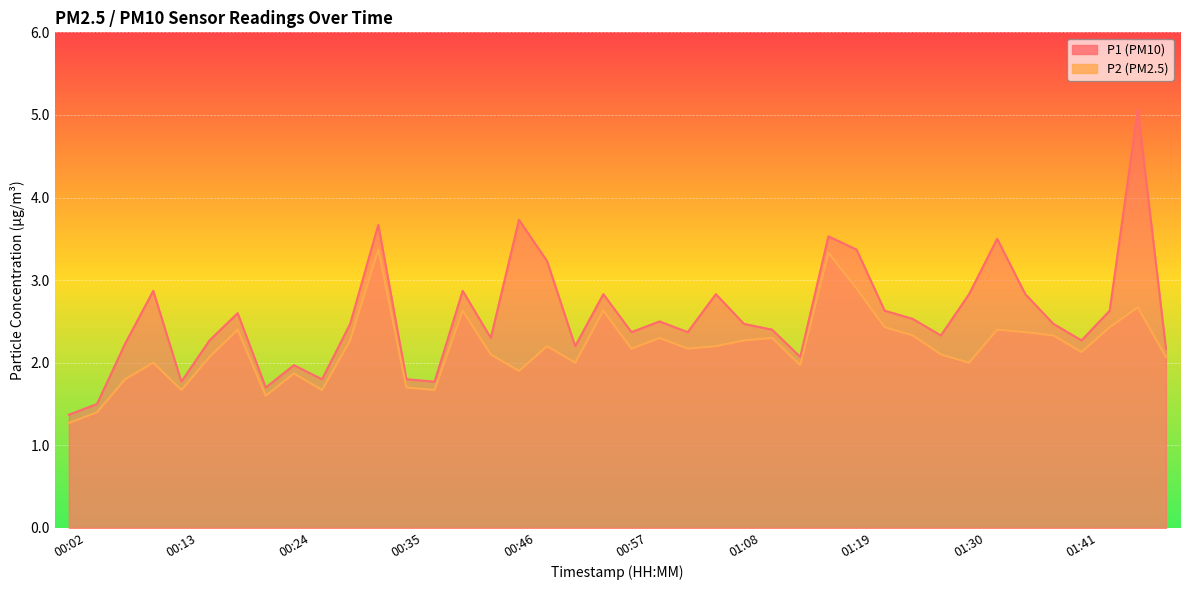

Reading right to left, extract all data points from this chart.

P1: 01:49=2.2	01:47=5.1	01:44=2.6	01:41=2.3	01:38=2.5	01:36=2.8	01:33=3.5	01:30=2.8	01:27=2.3	01:25=2.5	01:22=2.6	01:19=3.4	01:16=3.5	01:13=2.1	01:11=2.4	01:08=2.5	01:05=2.8	01:02=2.4	01:00=2.5	00:57=2.4	00:54=2.8	00:51=2.2	00:49=3.2	00:46=3.7	00:43=2.3	00:40=2.9	00:37=1.8	00:35=1.8	00:32=3.7	00:29=2.5	00:26=1.8	00:24=2.0	00:21=1.7	00:18=2.6	00:15=2.3	00:13=1.8	00:10=2.9	00:07=2.2	00:04=1.5	00:02=1.4
P2: 01:49=2.1	01:47=2.7	01:44=2.4	01:41=2.1	01:38=2.3	01:36=2.4	01:33=2.4	01:30=2.0	01:27=2.1	01:25=2.3	01:22=2.4	01:19=2.9	01:16=3.3	01:13=2.0	01:11=2.3	01:08=2.3	01:05=2.2	01:02=2.2	01:00=2.3	00:57=2.2	00:54=2.6	00:51=2.0	00:49=2.2	00:46=1.9	00:43=2.1	00:40=2.6	00:37=1.7	00:35=1.7	00:32=3.4	00:29=2.3	00:26=1.7	00:24=1.9	00:21=1.6	00:18=2.4	00:15=2.1	00:13=1.7	00:10=2.0	00:07=1.8	00:04=1.4	00:02=1.3